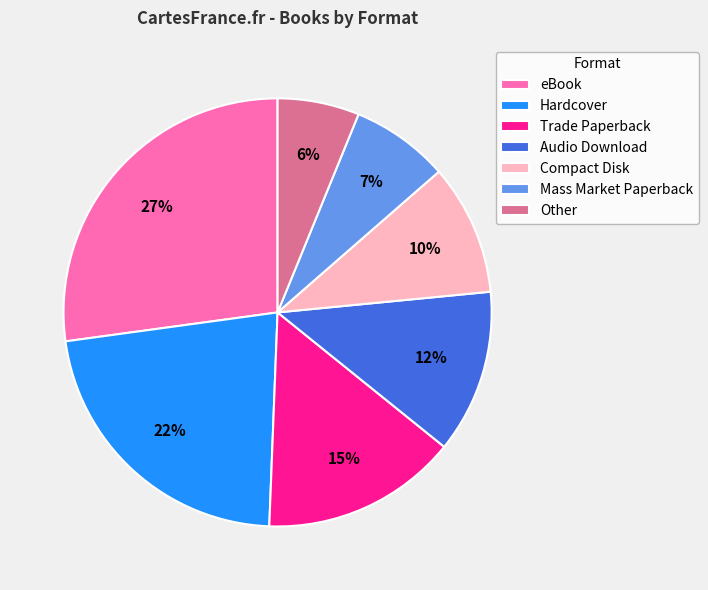

How many segments does this pie chart have?

7